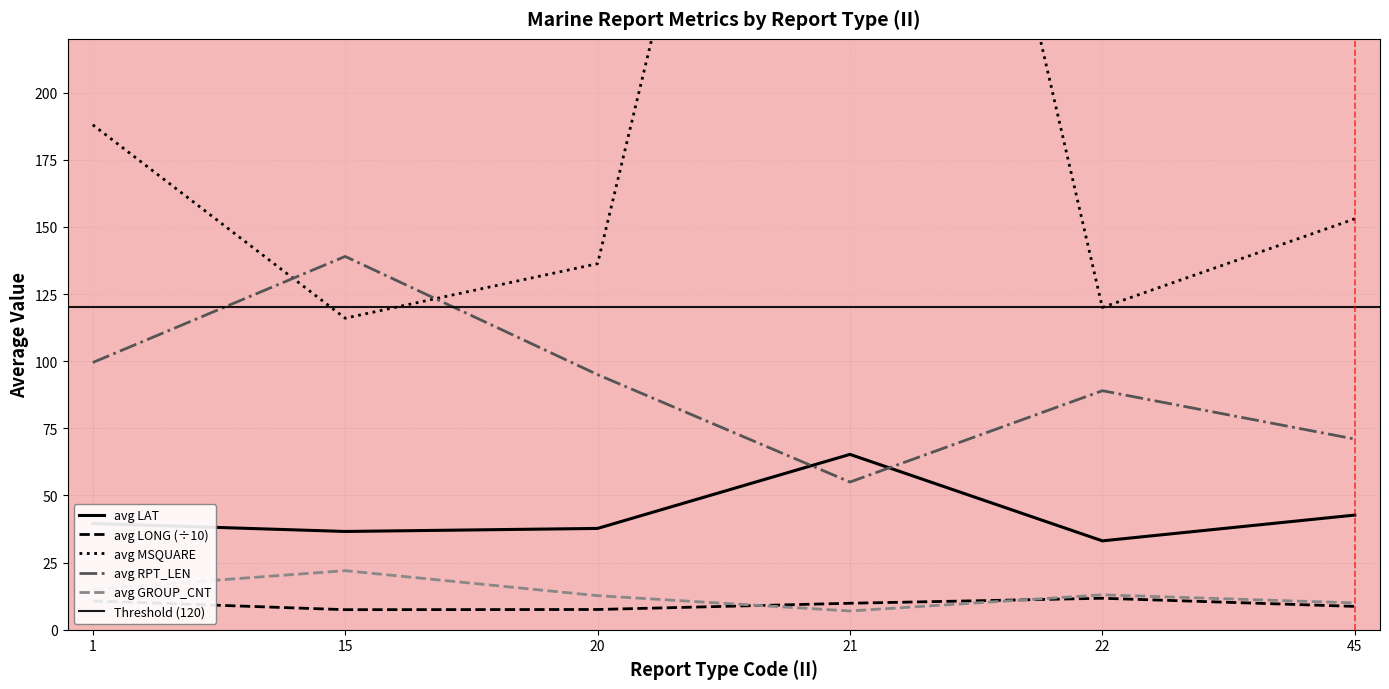

Which series has the widest spread of values?

avg_MSQUARE